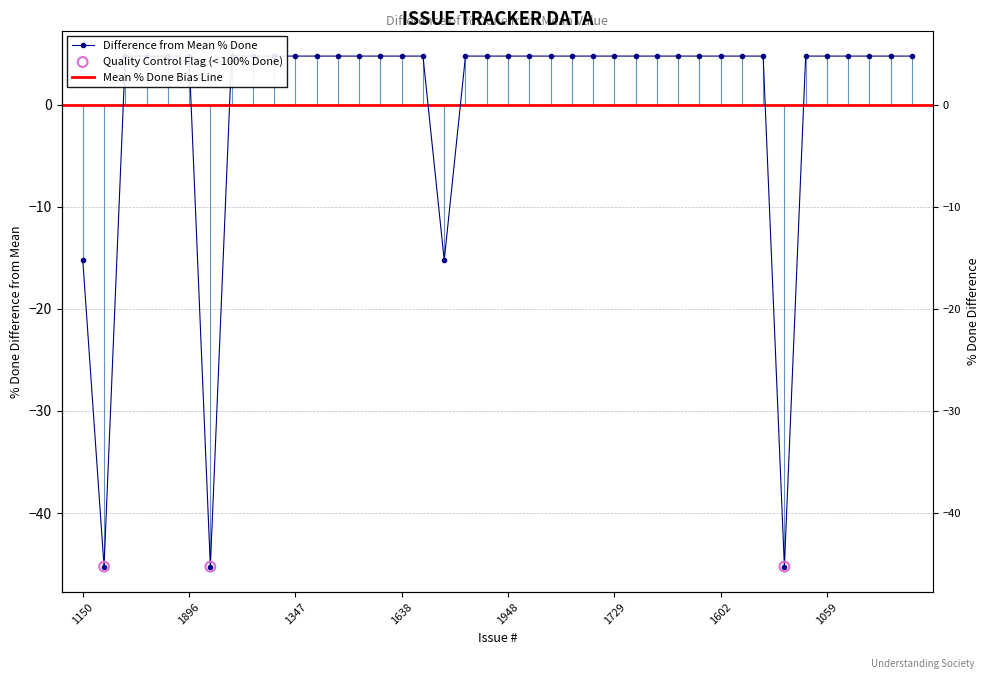

Which has a higher value, 1602 or 2093?

1602